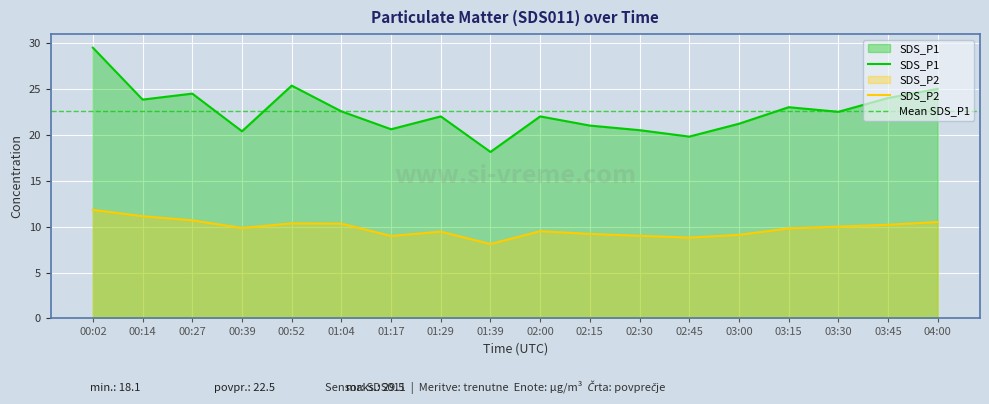

Is it true that SDS_P1 equals 25.4 at 00:52?

True